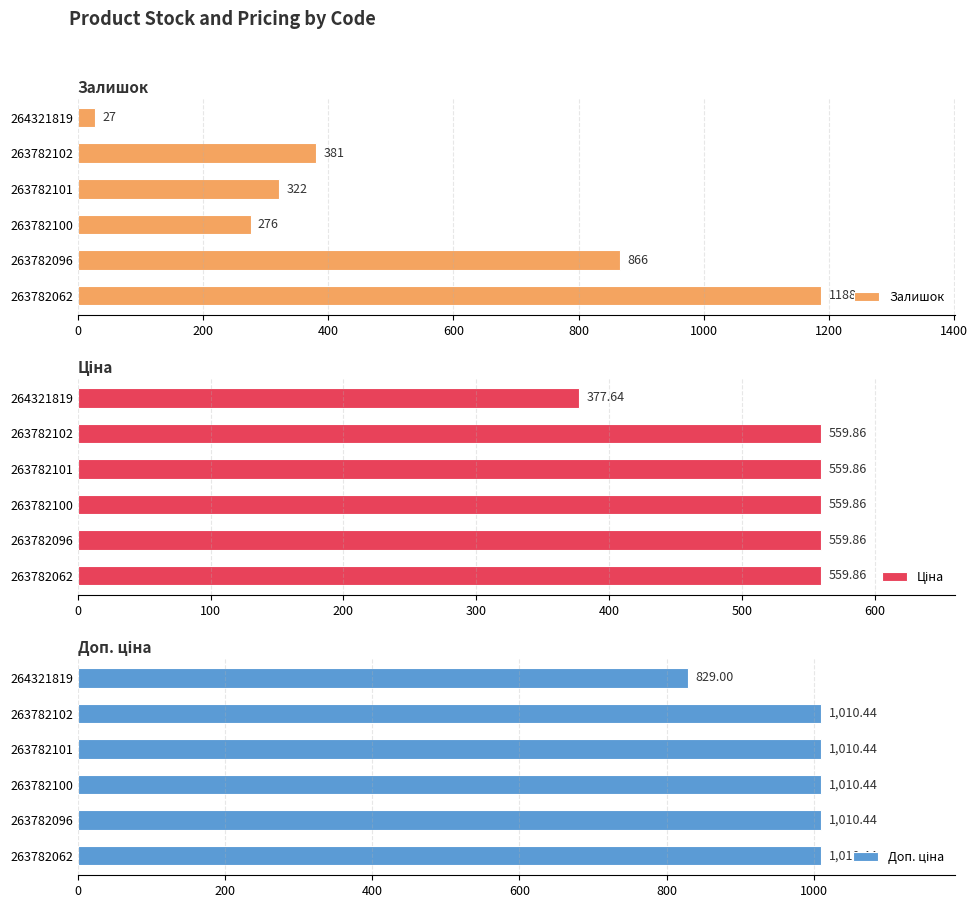

How many groups of bars are there?

6